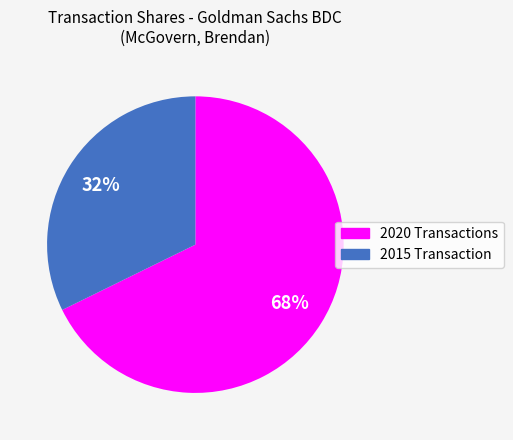

How many segments does this pie chart have?

2